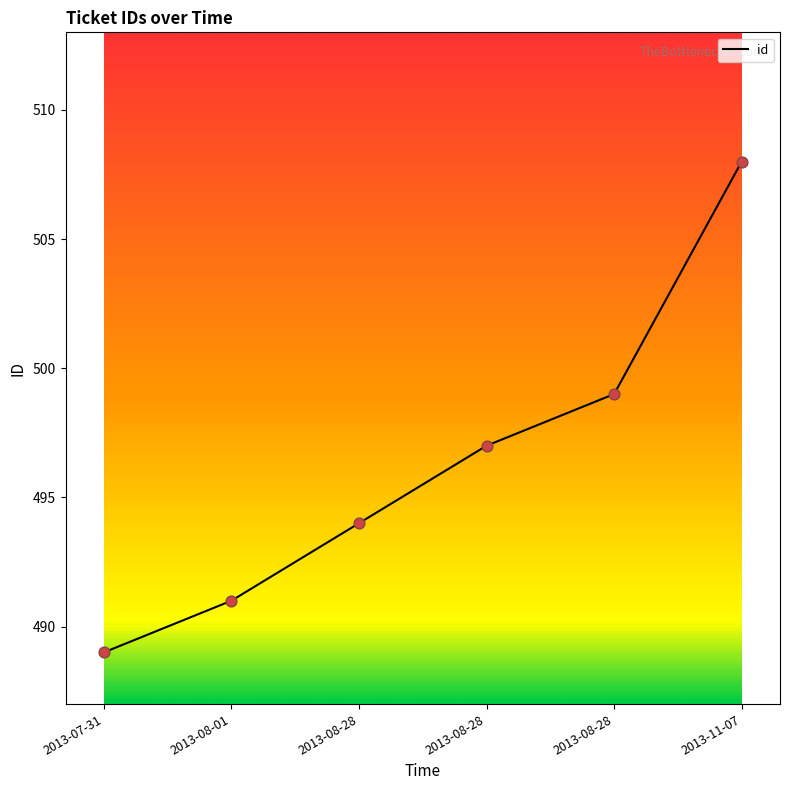

How many distinct data groups are displayed?

1